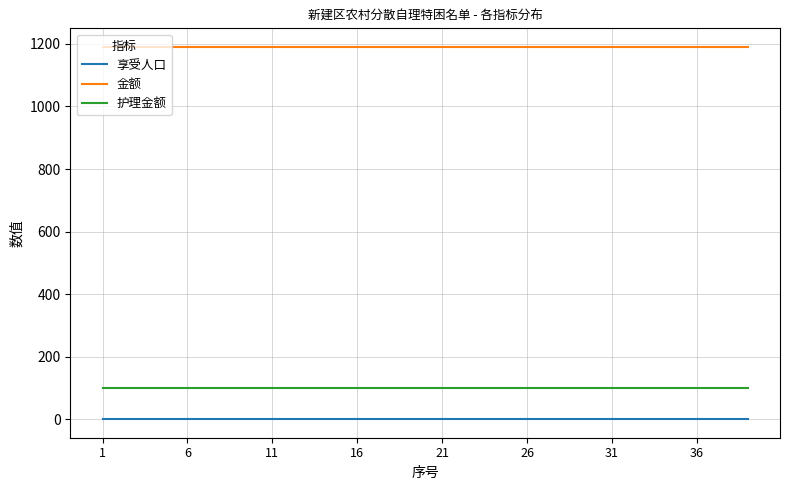

At how many categories does at least one series exceed 1040?

39